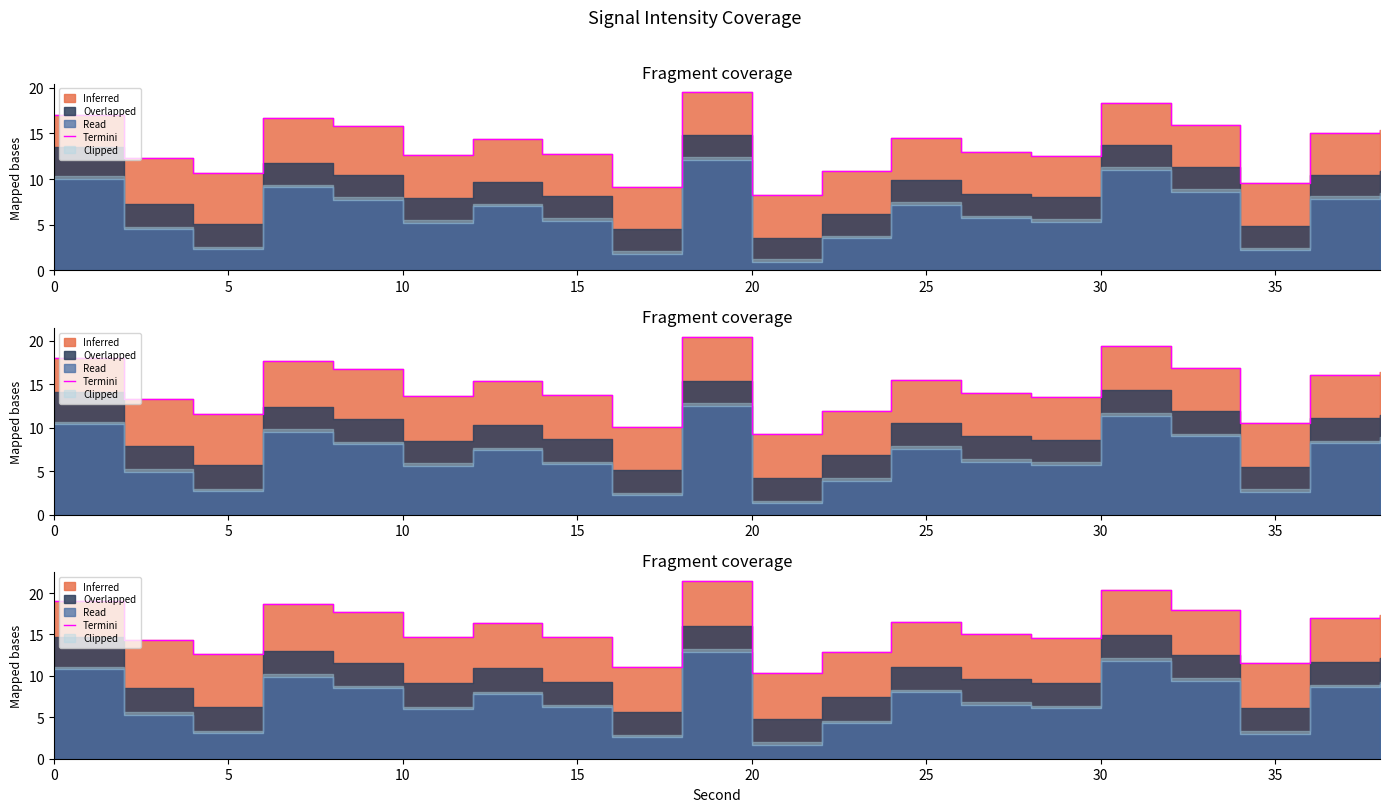

Is it true that the value at 16 is 29.5?

False